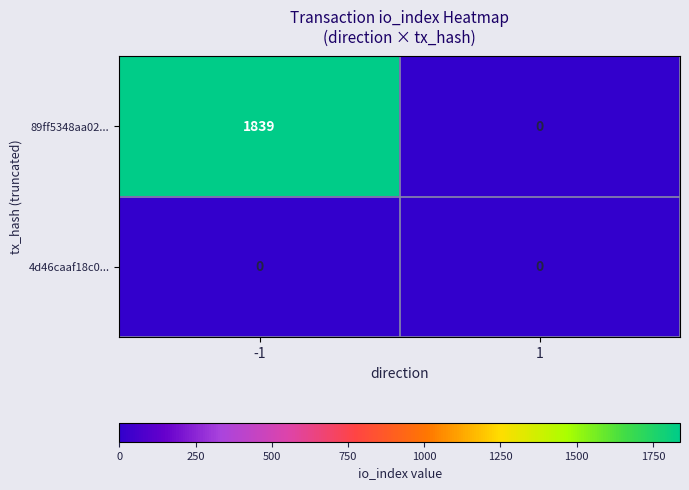

Reading left to right, list all the values displayed in this chart.

89ff5348aa02...: 1839	0
4d46caaf18c0...: 0	0